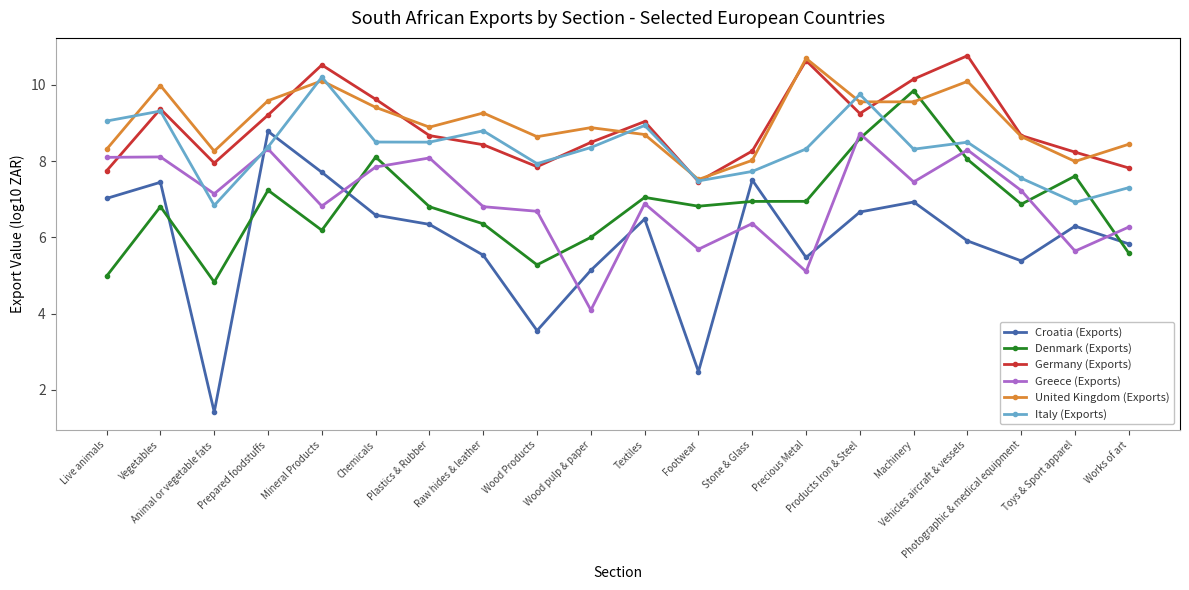

At how many categories does at least one series exceed 4?

20